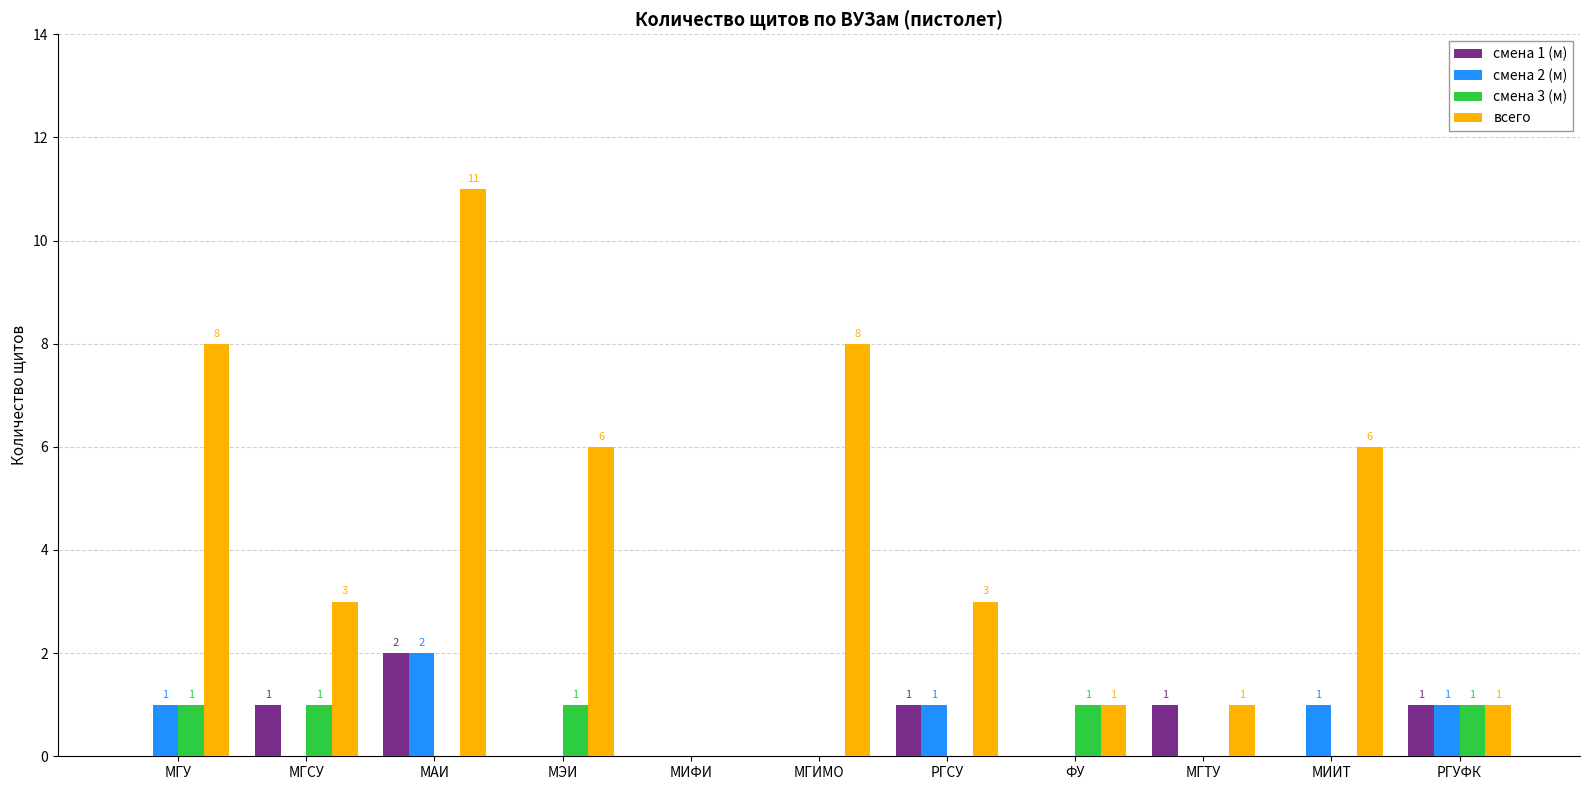

How many groups of bars are there?

11